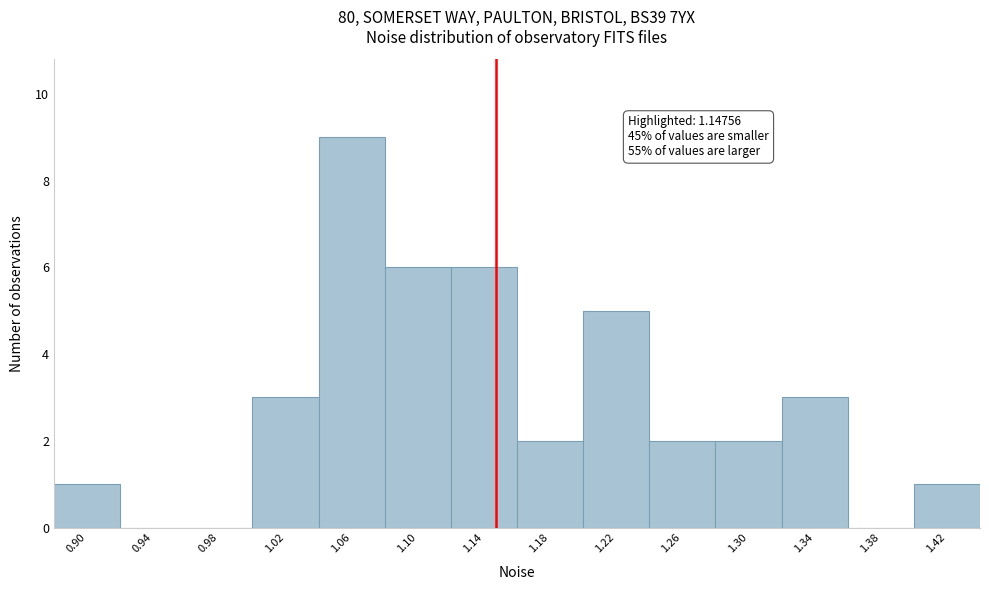

Over which range of the x-axis is the bar tallest?

1.04 to 1.08